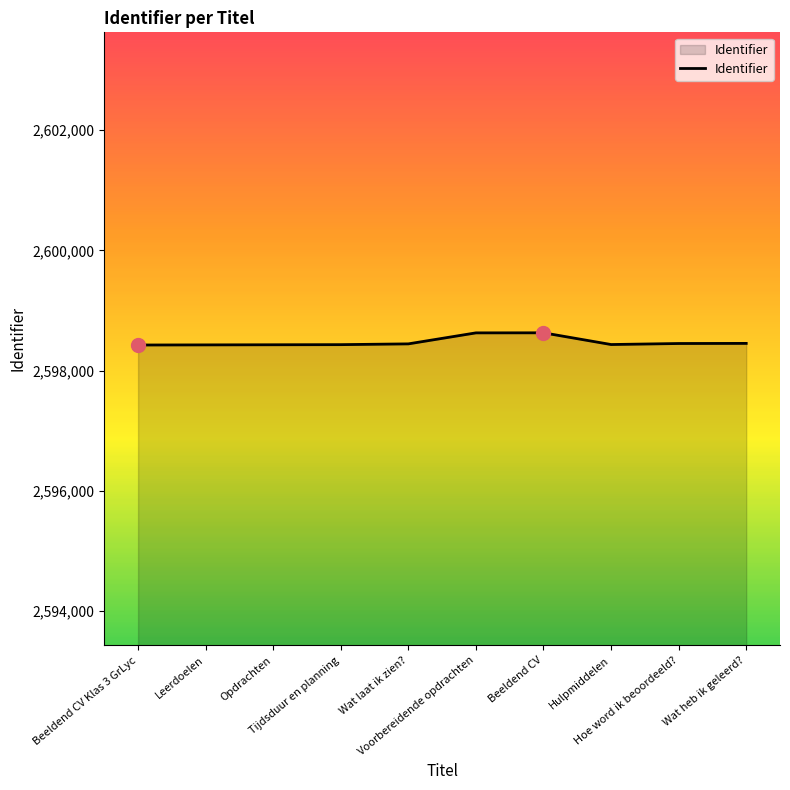

What is the smallest value displayed?

2598426